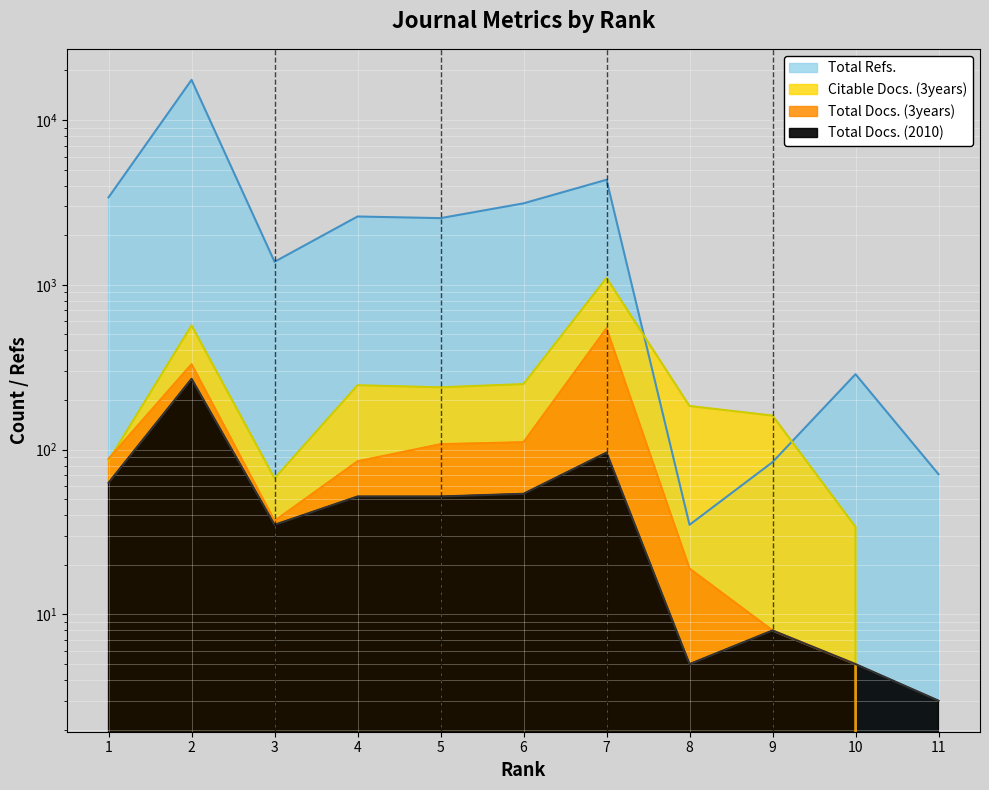

What is the difference between the Total Docs. (3years) values at 10 and 9?

3